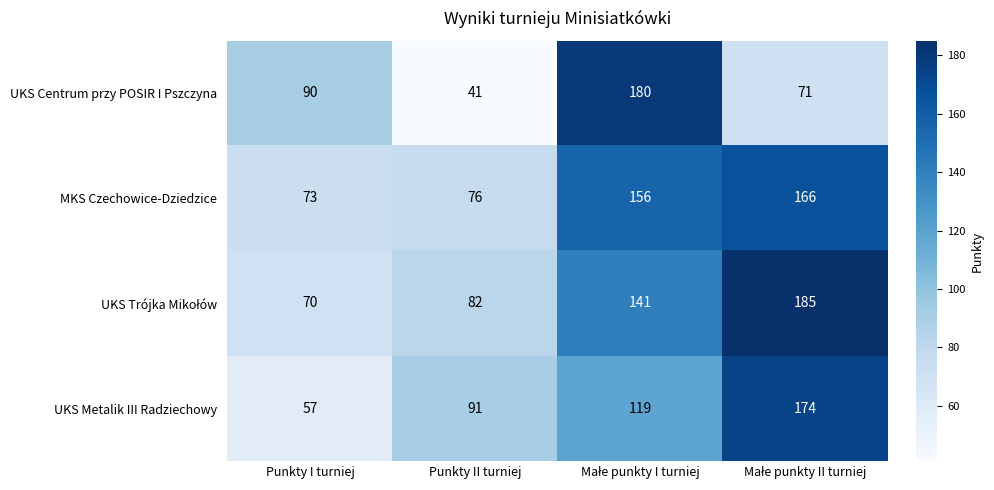

Which category has the lowest value across all series?

Punkty II turniej